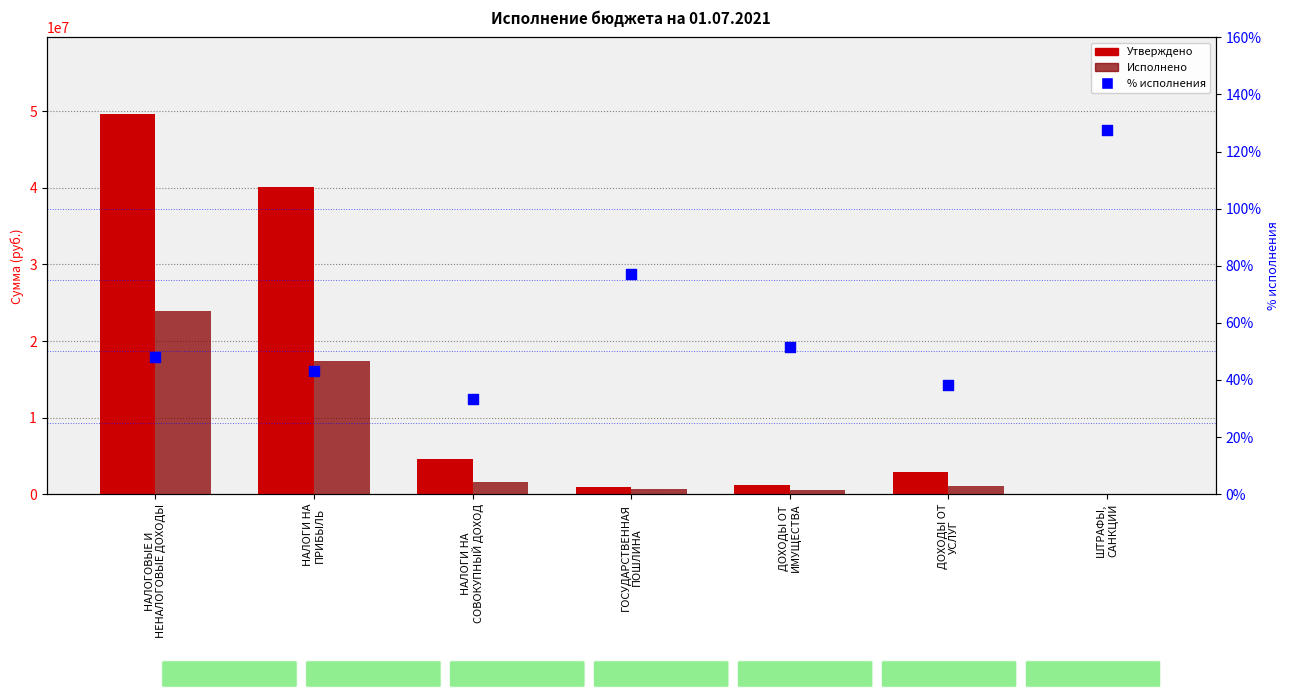

Which series reaches the minimum Y coordinate?

% исполнения